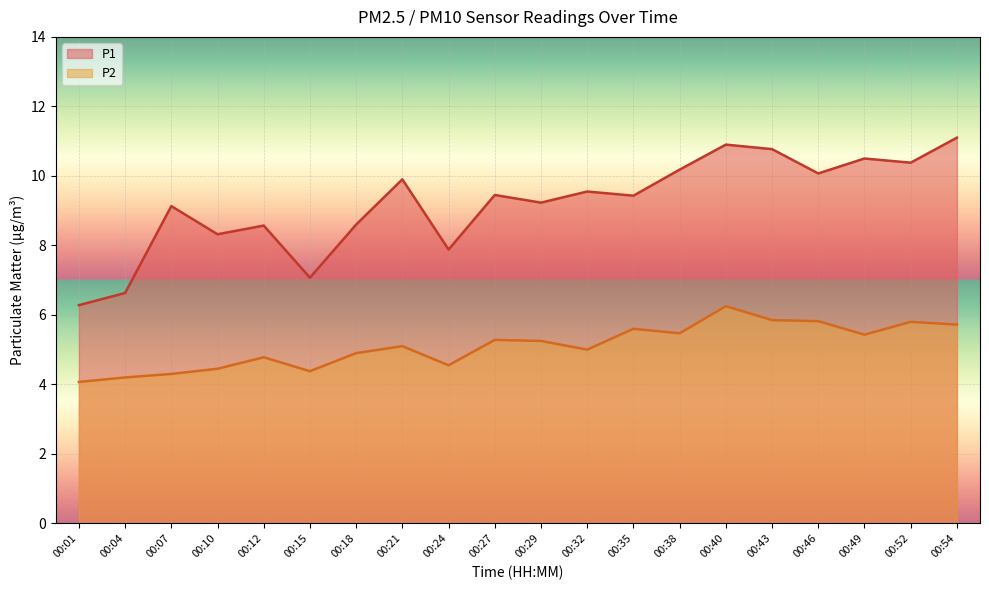

At which category is the sum across all series the highest?

00:40